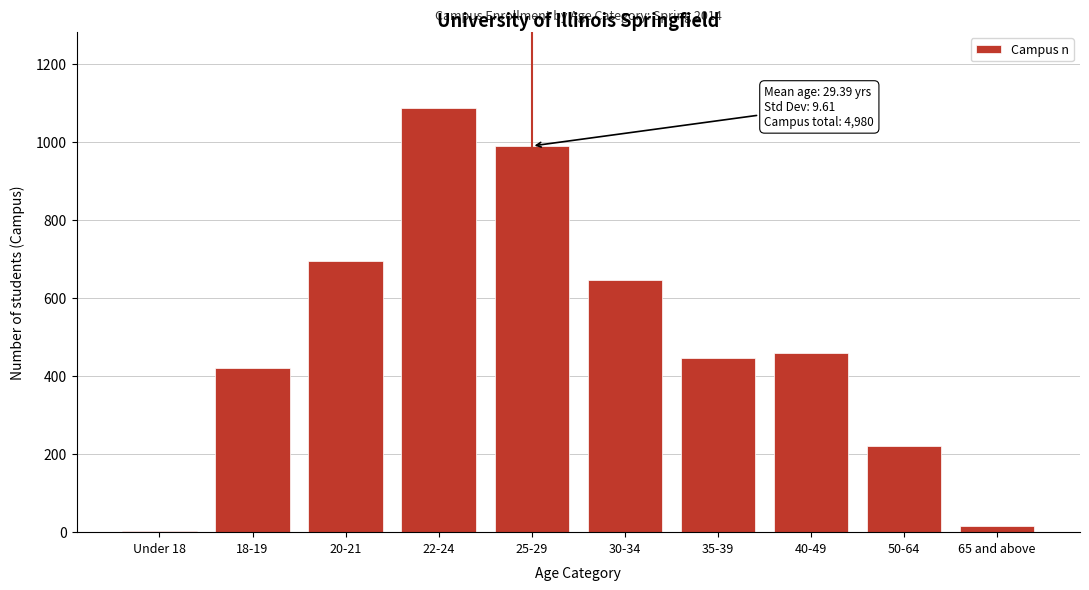

Reading left to right, what are all the values shown in this chart?

Under 18=3	18-19=421	20-21=694	22-24=1085	25-29=989	30-34=647	35-39=445	40-49=459	50-64=221	65 and above=16